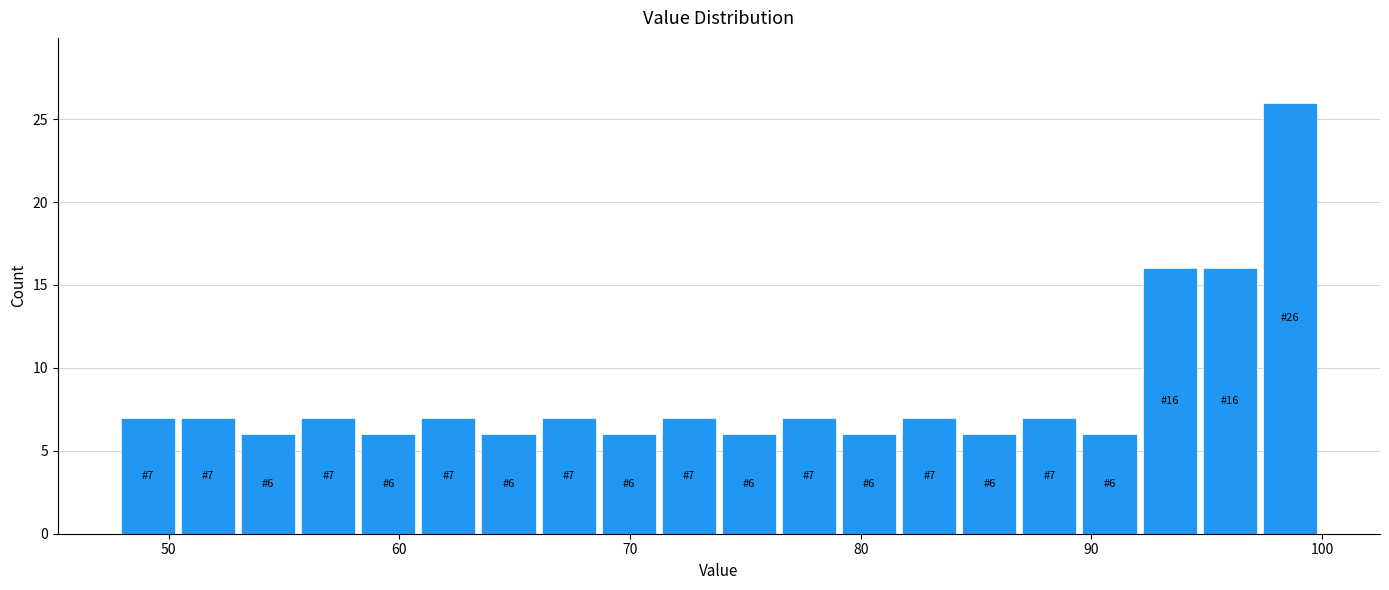

Read against the x-axis, roughly where is the centre of the tallest bar?

99